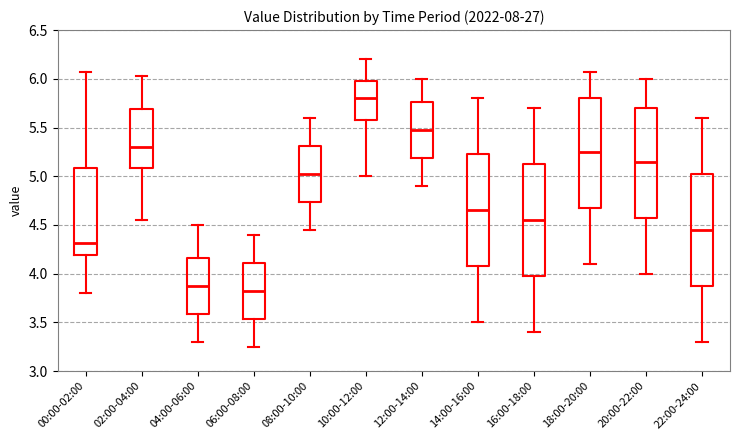

Where is the upper edge of the box for 00:00-02:00 on the y-axis? The values are not printed on the chart, so give them approximately, as read against the axis.

5.10